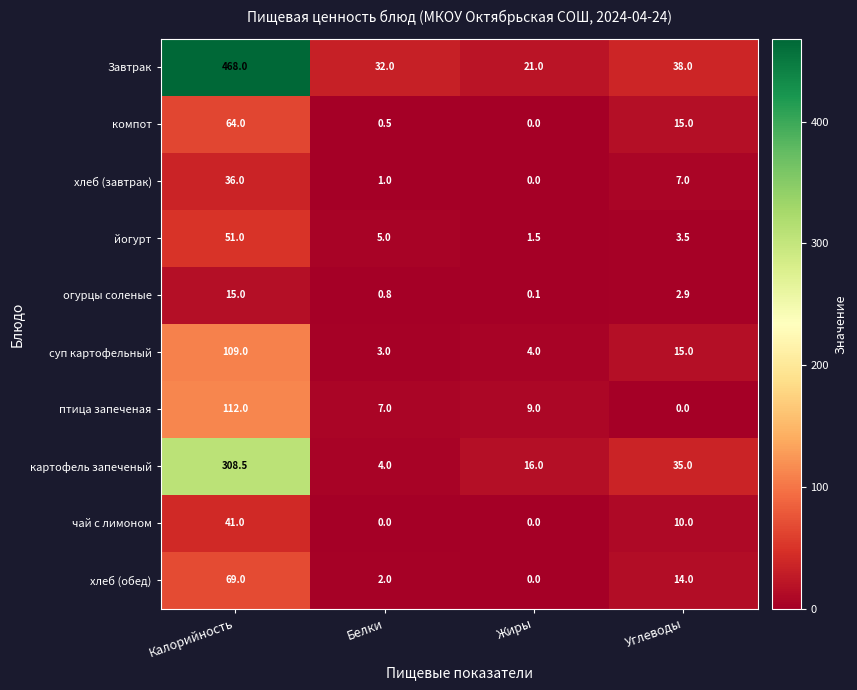

How many data points does each series have?

4